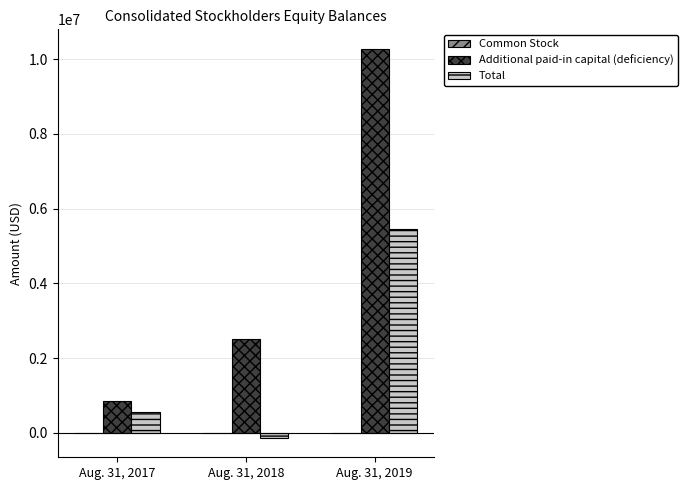

What is the sum of all Additional paid-in capital (deficiency) values?

13630410